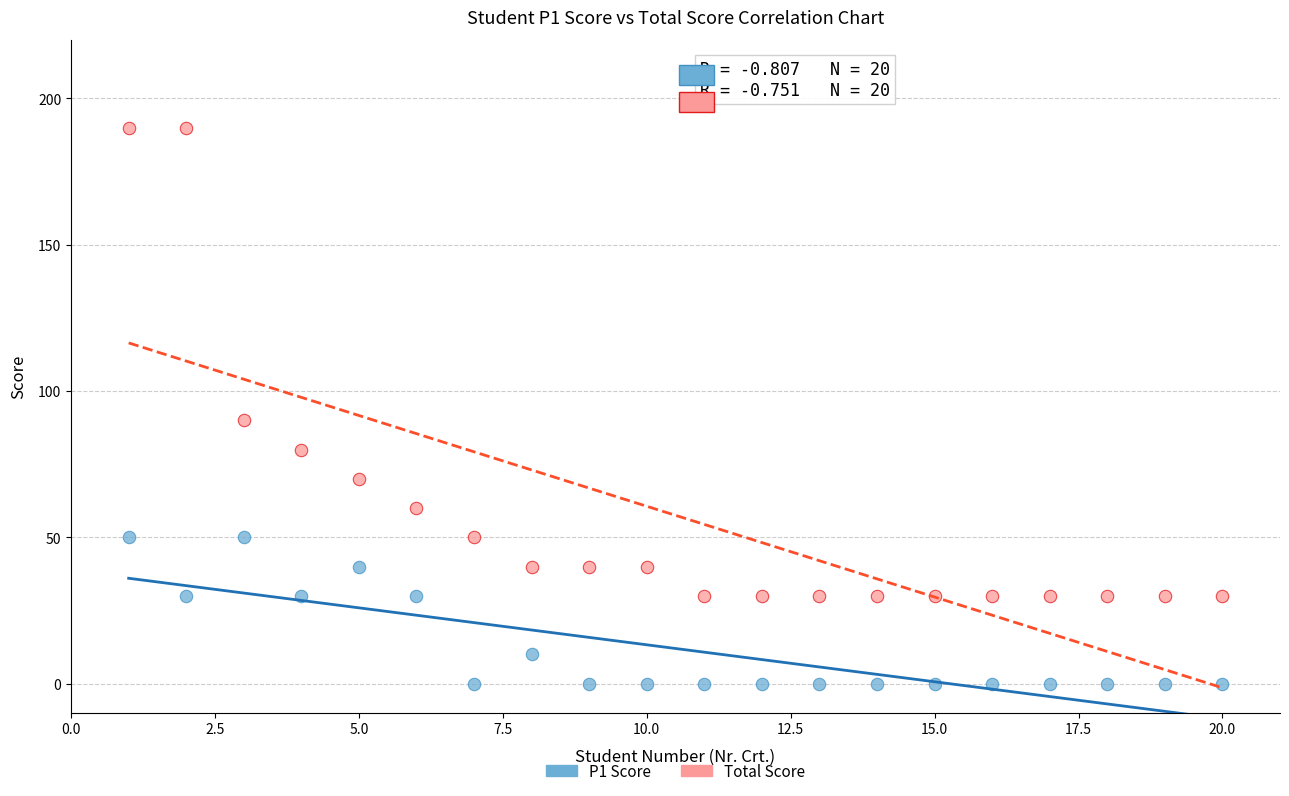

Which series has the widest spread of Y values?

Total Score